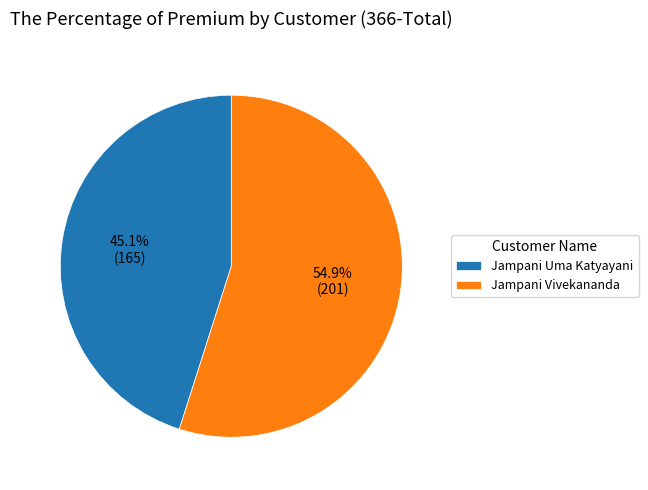

Rank the categories by value from highest to lowest.

Jampani Vivekananda, Jampani Uma Katyayani